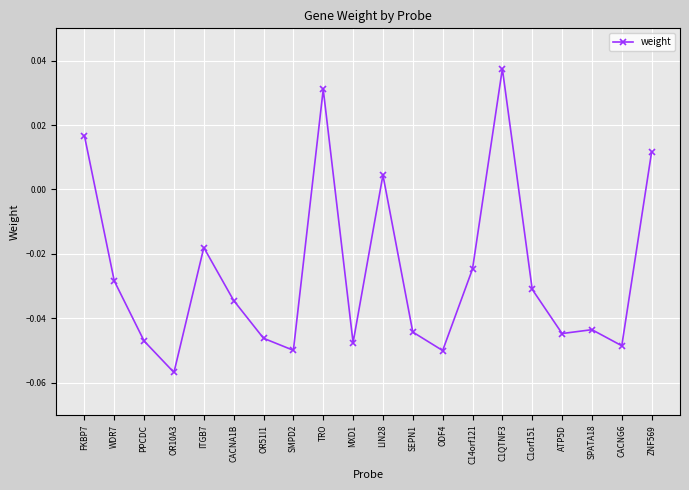

Which label corresponds to the smallest value in the chart?

OR10A3